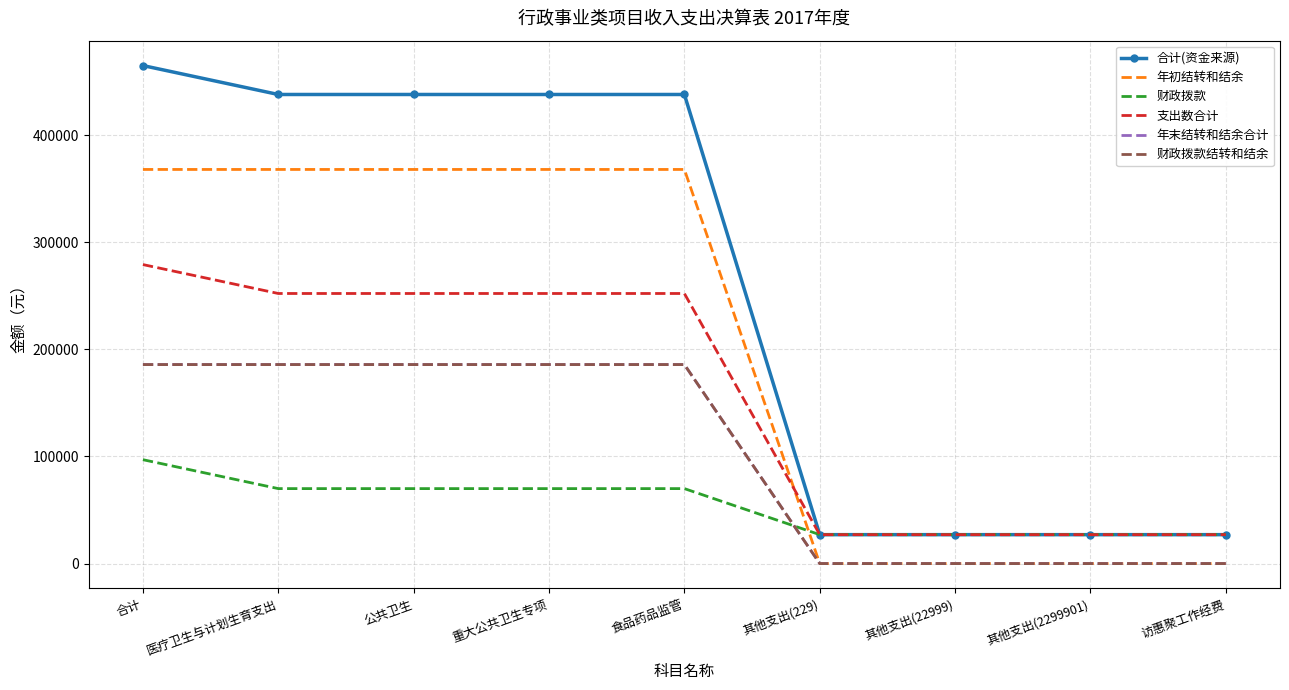

What is the difference between the 支出数合计 values at 合计 and 其他支出(229)?

252176.7